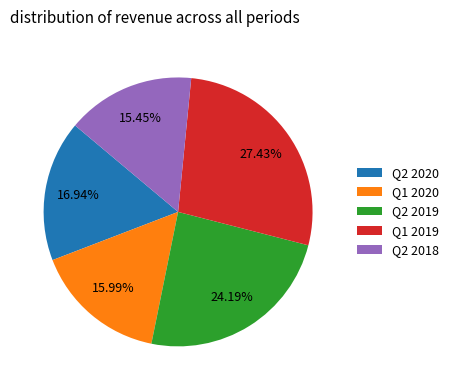

Which slice is the largest?

Q1 2019